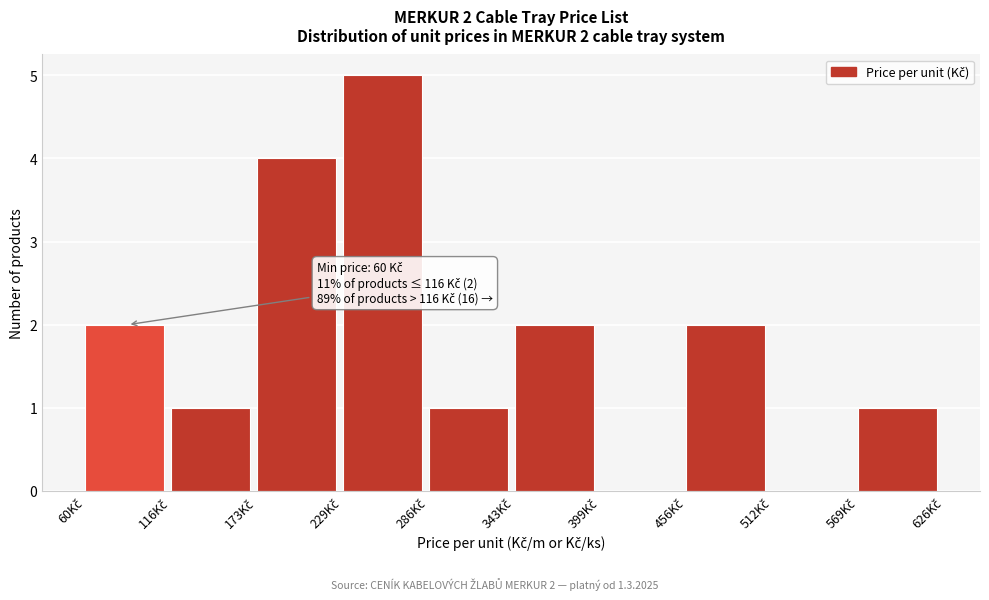

Which range on the x-axis has the tallest bar?

230 to 290